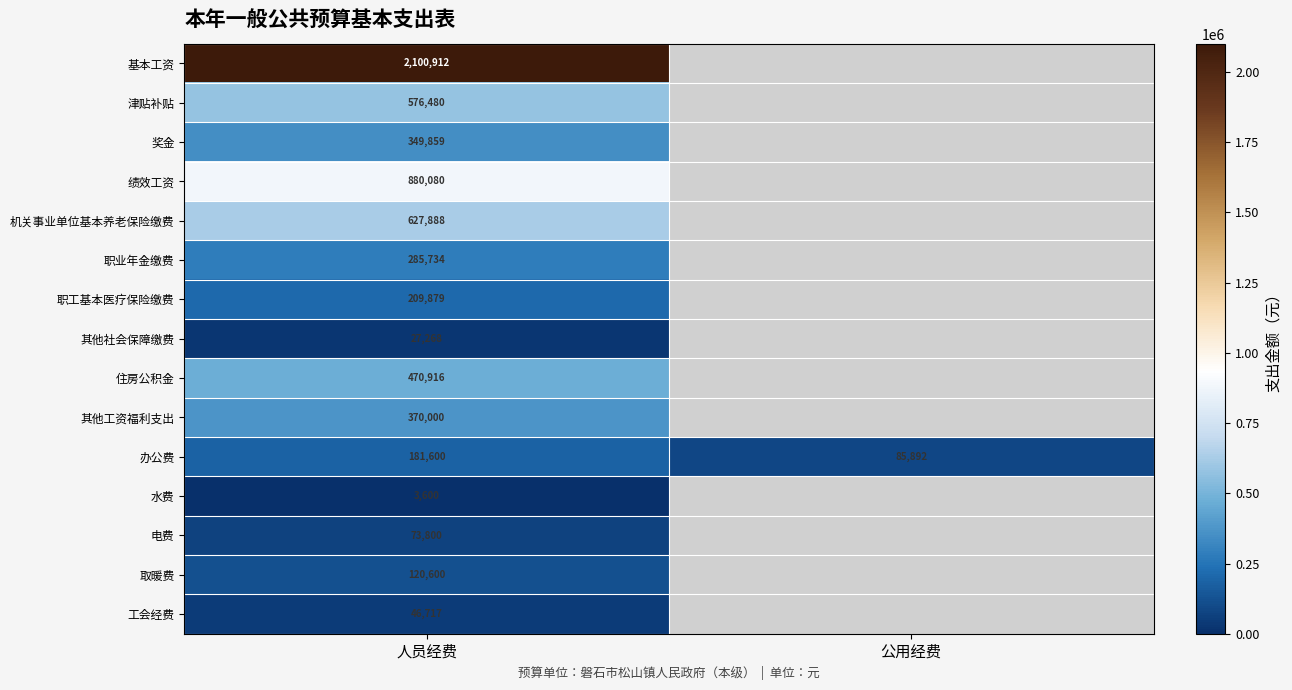

The 津贴补贴 series shows 576480 at 人员经费. True or false?

True